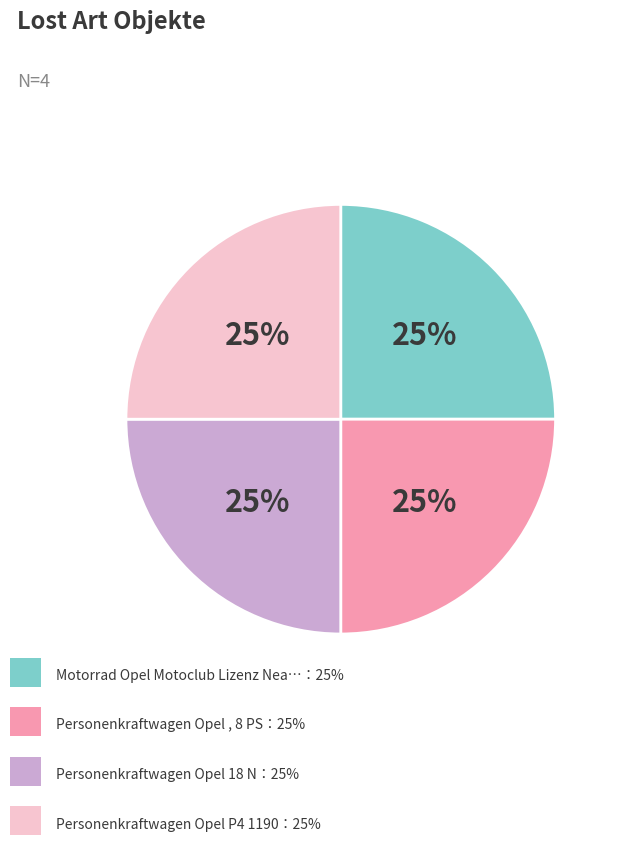

To the nearest percent, what is the average slice percentage?

25%